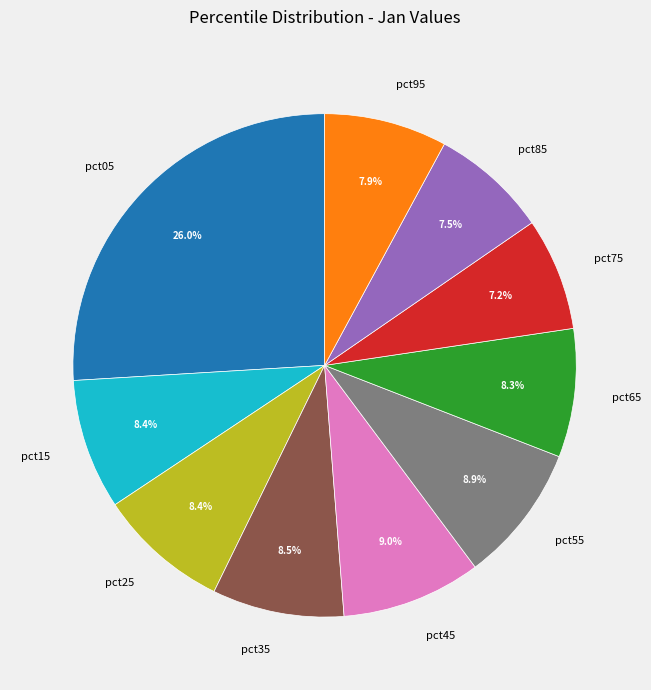

Combined, do pct95 and pct15 account for over 50%?

No